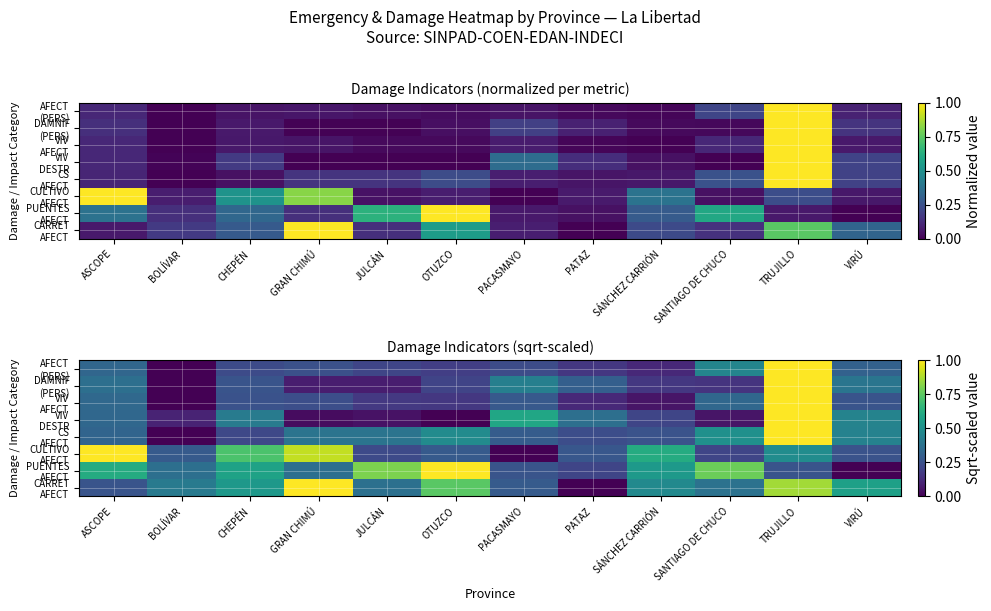

Rank the series at PATAZ from lowest to highest value.

CARRET AFECT, VIV AFECT, AFECT (PERS), PUENTES AFECT, CS AFECT, CULTIVO AFECT, DAMNIF (PERS), VIV DESTR